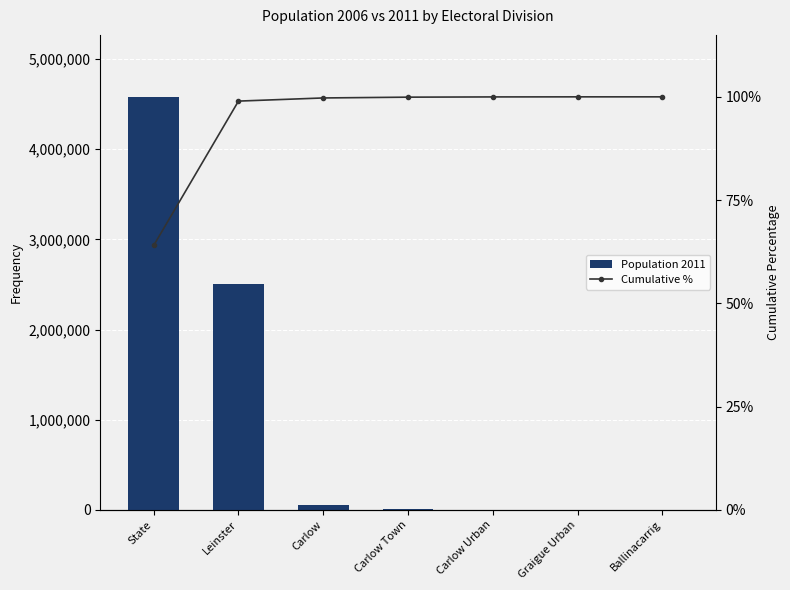

Rank the categories by Population 2011 value from lowest to highest.

Ballinacarrig, Graigue Urban, Carlow Urban, Carlow Town, Carlow, Leinster, State